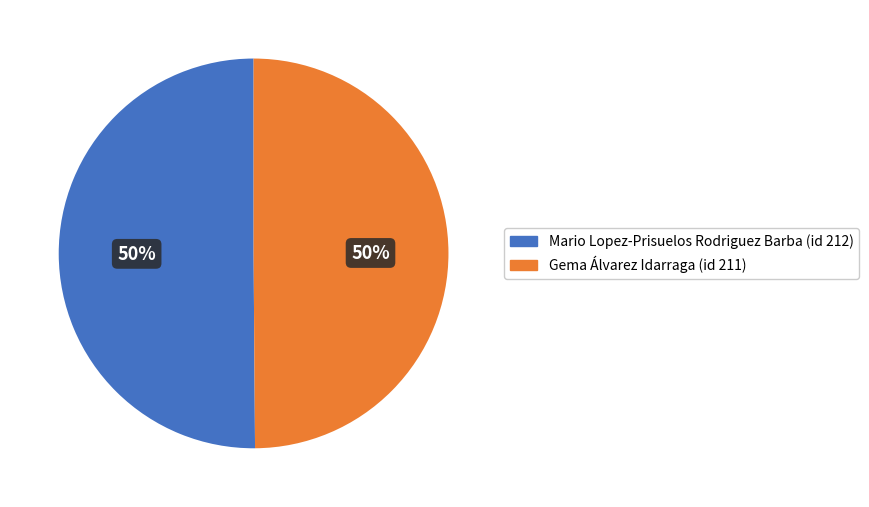

Is the sum of Gema Álvarez Idarraga and Mario Lopez-Prisuelos Rodriguez Barba greater than half?

Yes